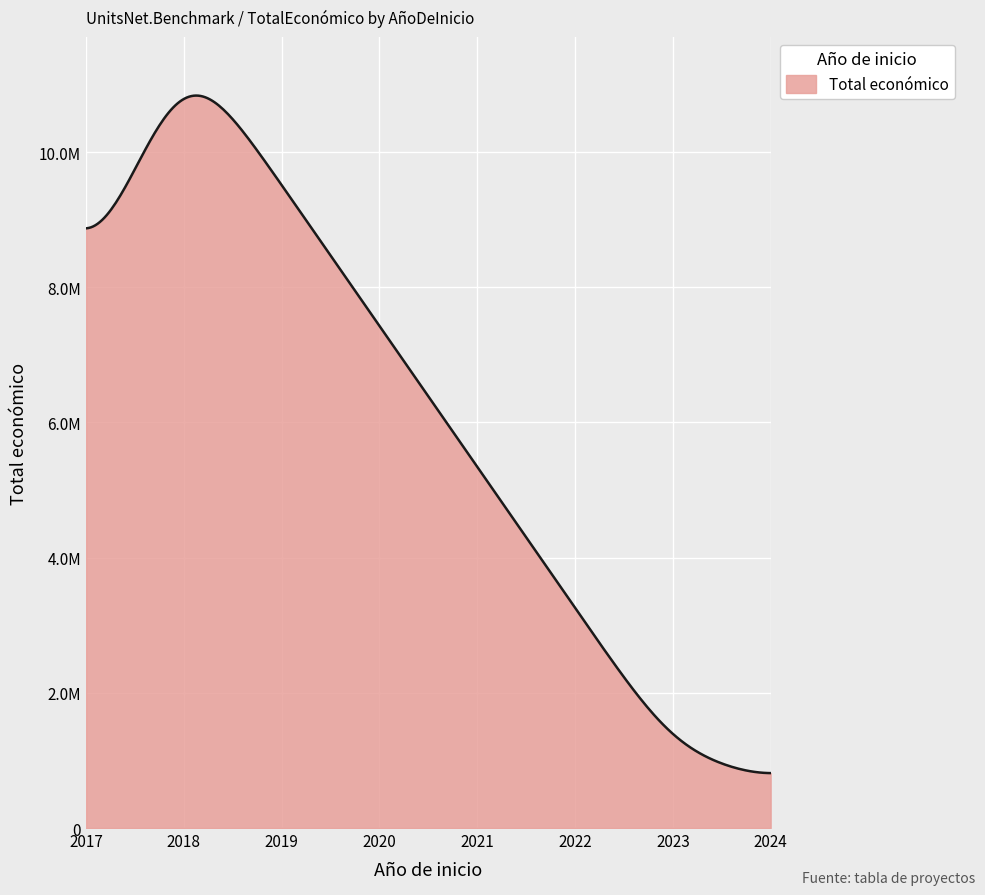

True or false: the data has more than 0 interior local peaks.

True